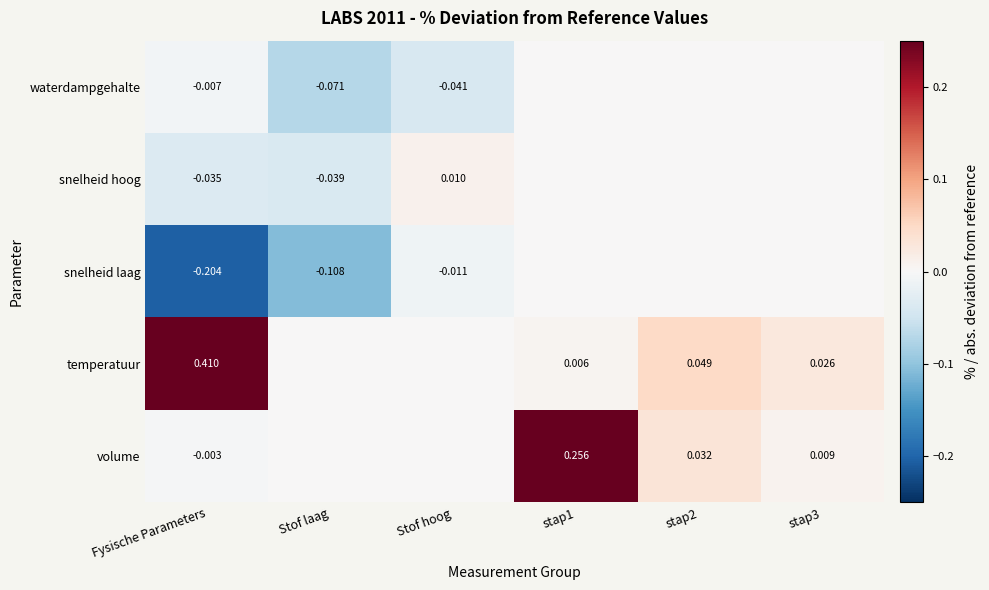

At Fysische Parameters, list the series in order from smallest to largest.

snelheid laag, snelheid hoog, waterdampgehalte, volume, temperatuur